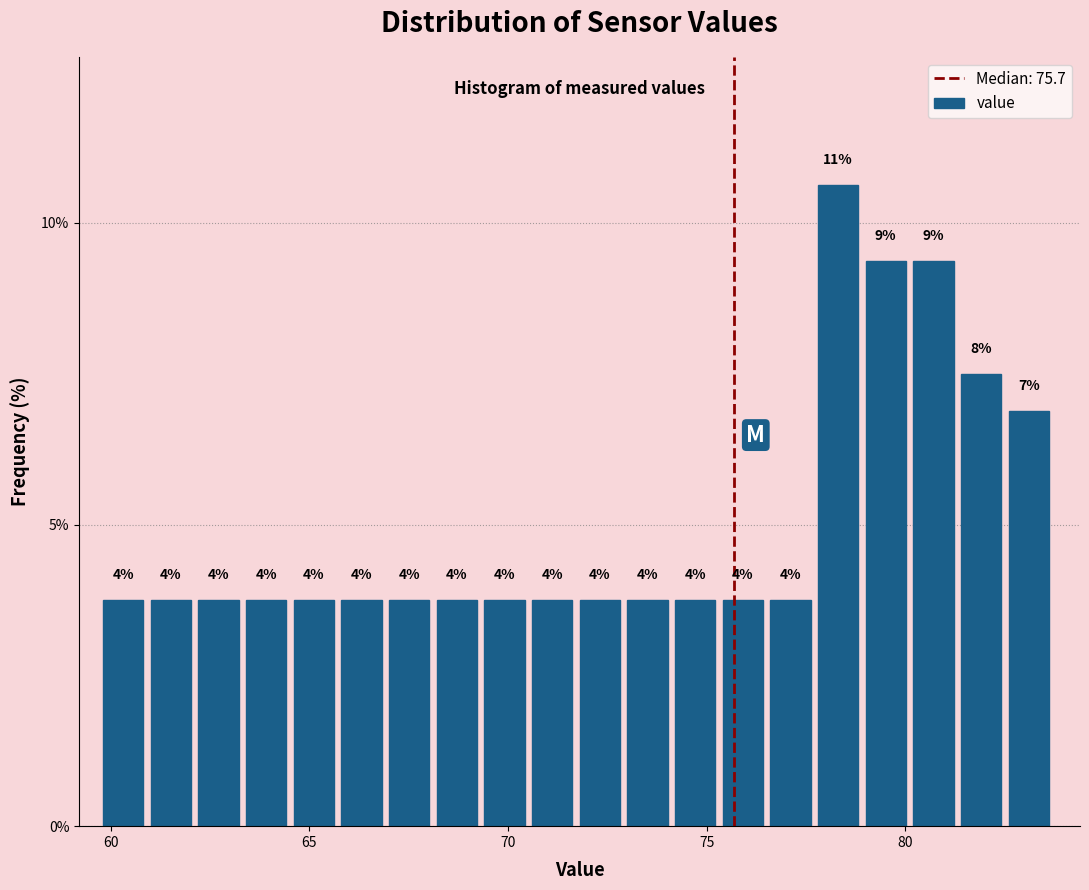

Around what value on the x-axis is the tallest bar? Give the approximate position of its centre, as read against the axis.

78.5